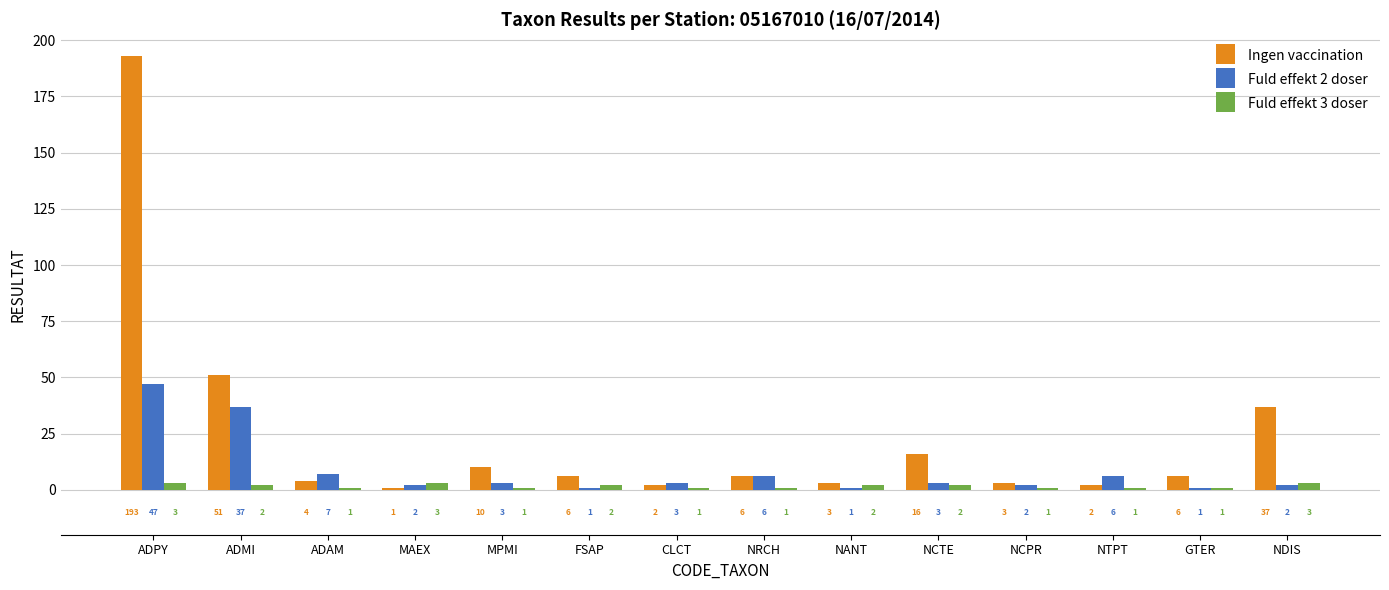

How many distinct data groups are displayed?

3